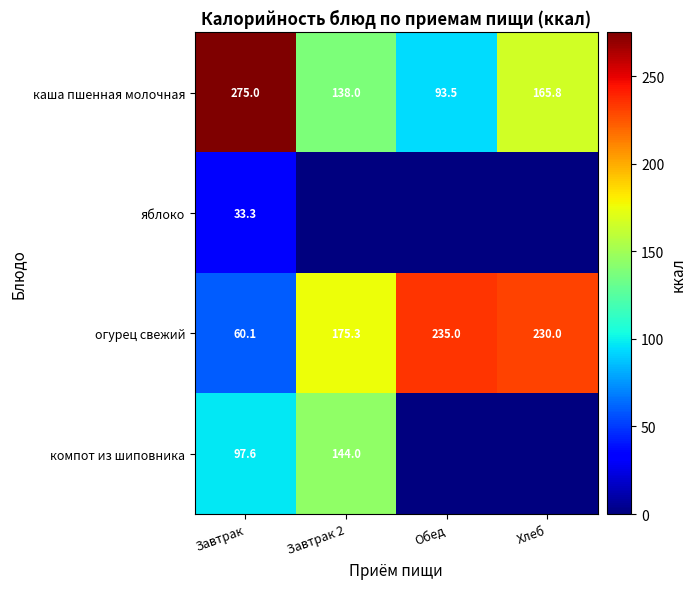

True or false: огурец свежий has a value of 32.2 at Завтрак.

False